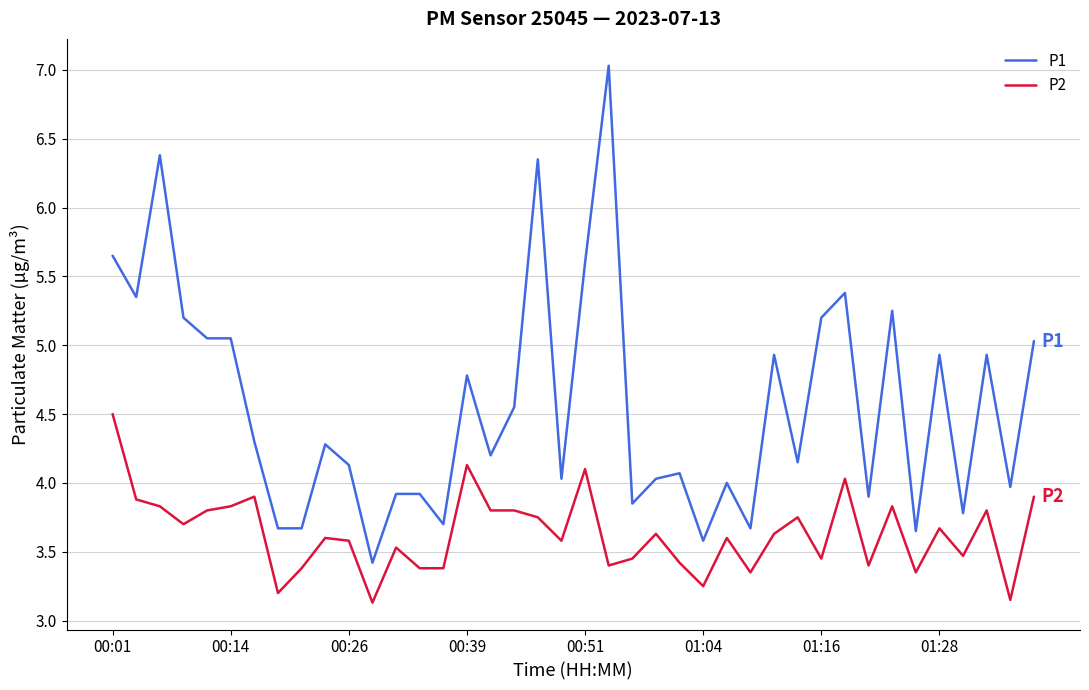

What is the greatest value displayed?

7.0